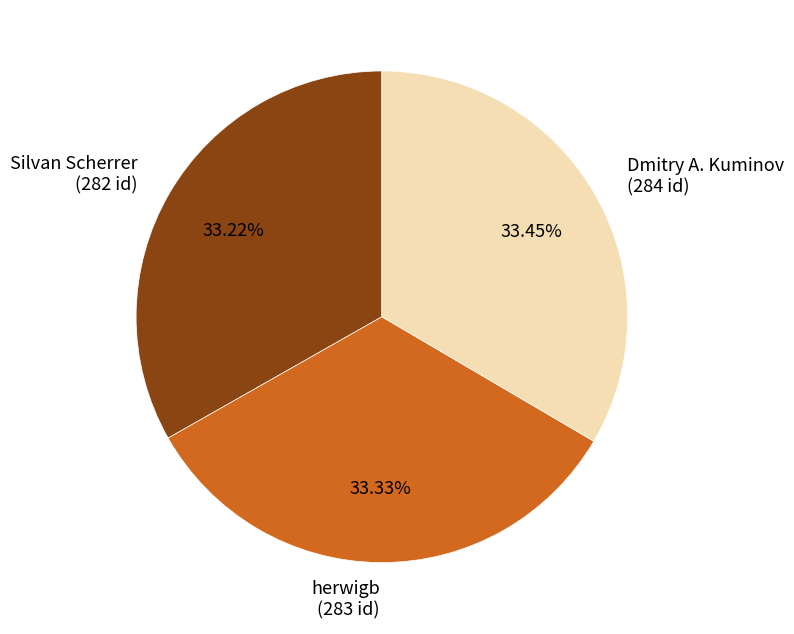

Do herwigb (283 id) and Dmitry A. Kuminov (284 id) together represent more than half of the pie?

Yes